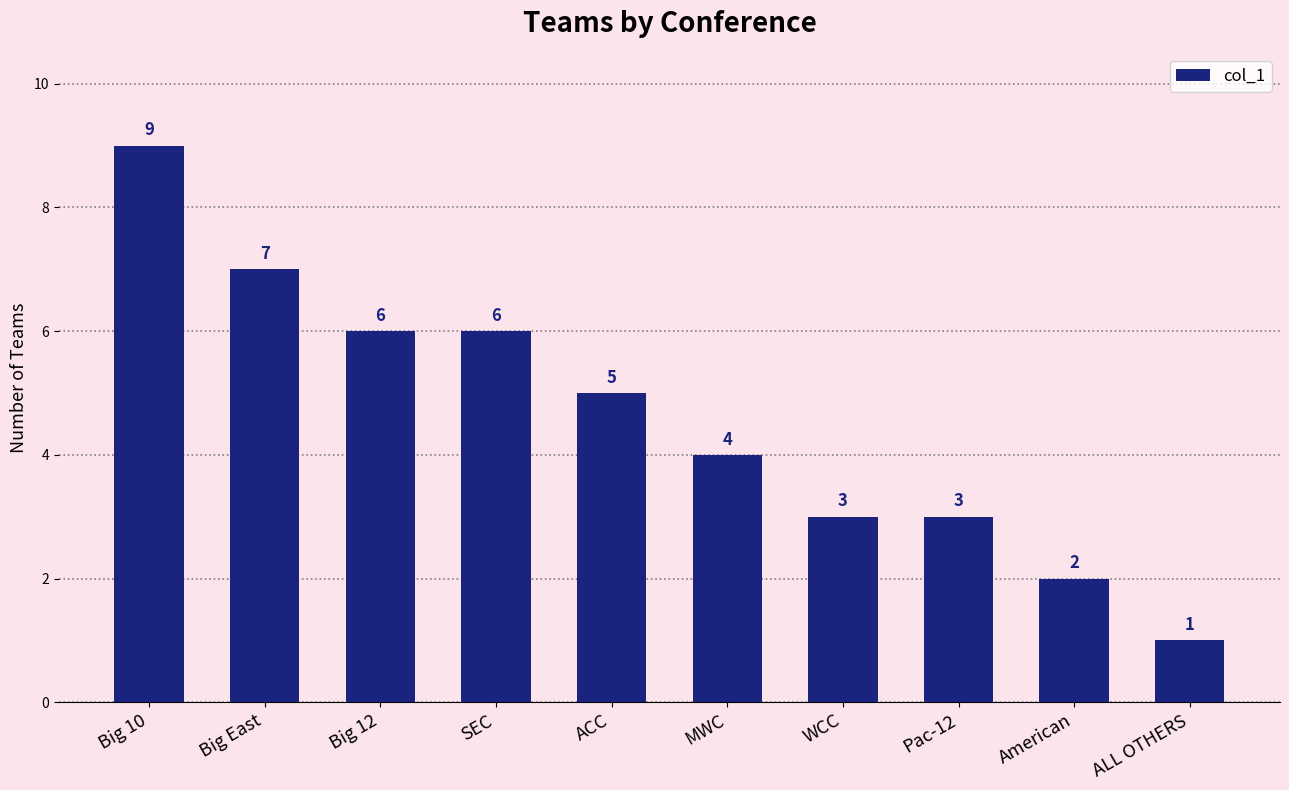

What is the maximum value shown in the chart?

9